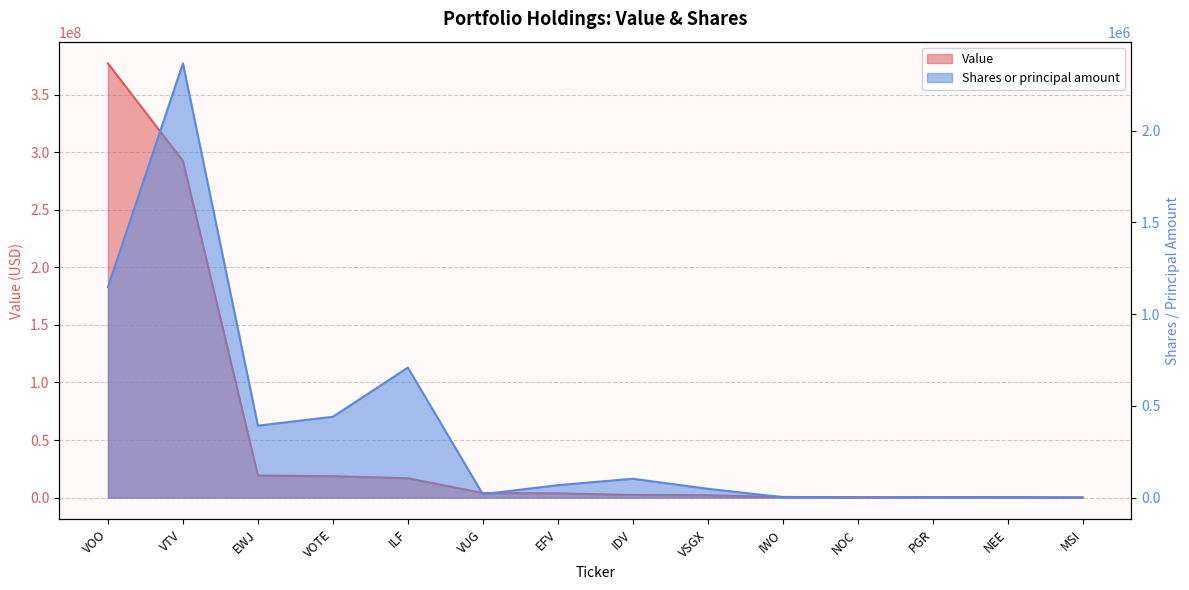

Is the value of Shares or principal amount at VUG greater than the value of Value at EWJ?

No